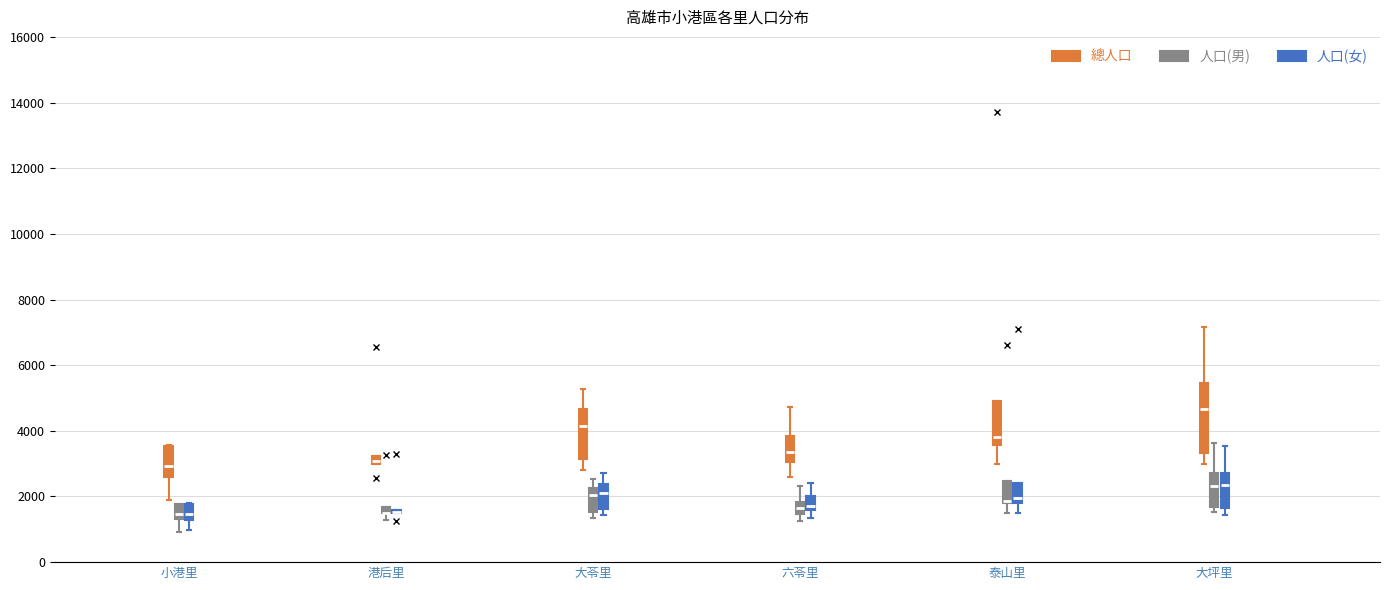

Which box is the tallest, from its lower edge to its upper edge?

大坪里 (總人口)